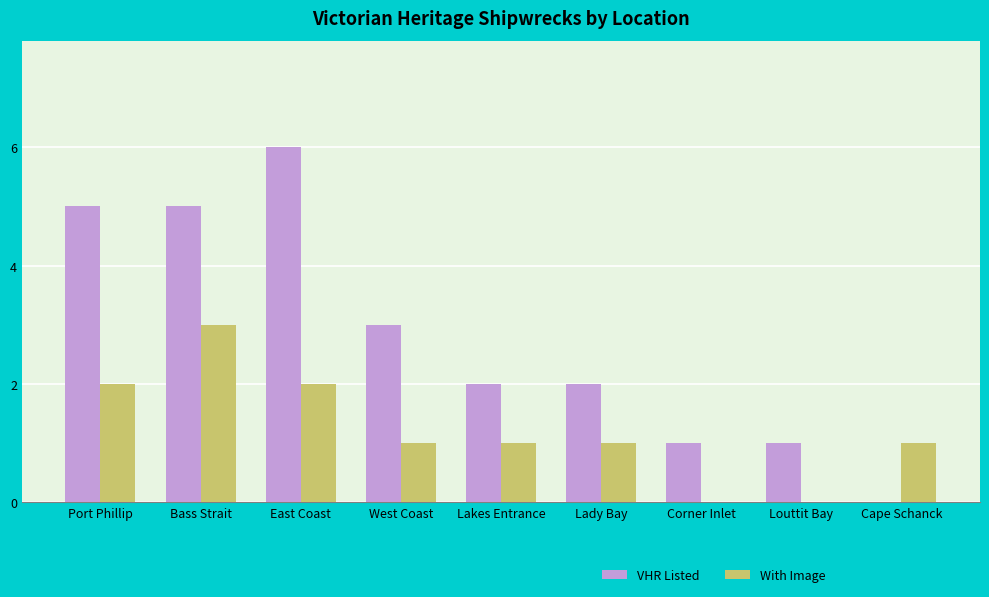

Reading left to right, what are all the values shown in this chart?

VHR Listed: 5	5	6	3	2	2	1	1	0
With Image: 2	3	2	1	1	1	0	0	1